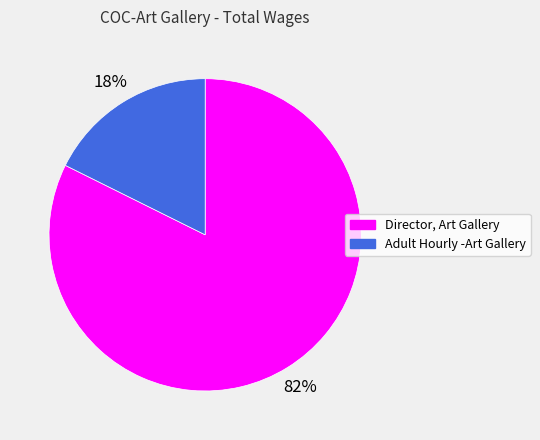

True or false: Adult Hourly -Art Gallery accounts for 18% of the total.

True